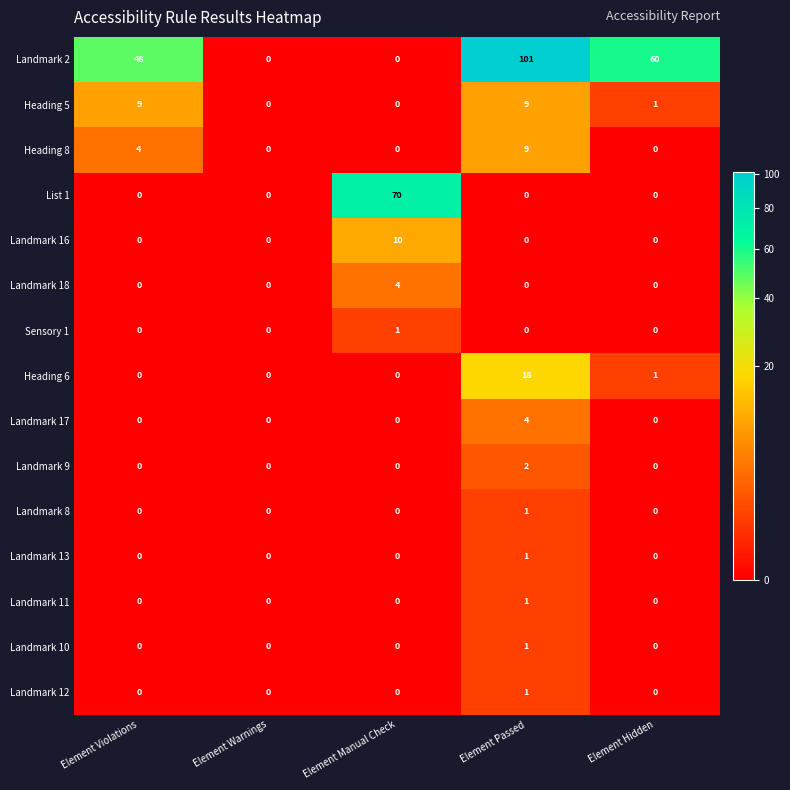

Is it true that Landmark 11 equals 0 at Element Violations?

True